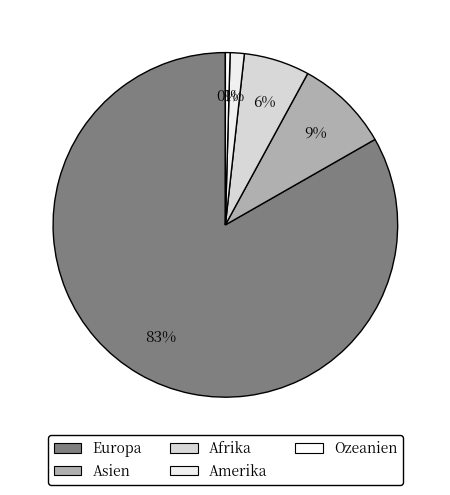

How much of the chart is everything except Ozeanien?

99.6%